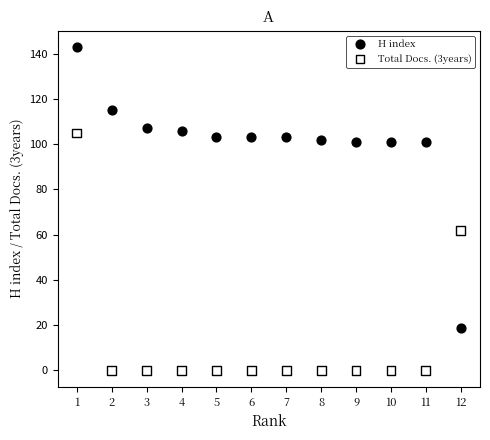

What are all the series names shown in the legend?

H index, Total Docs. (3years)